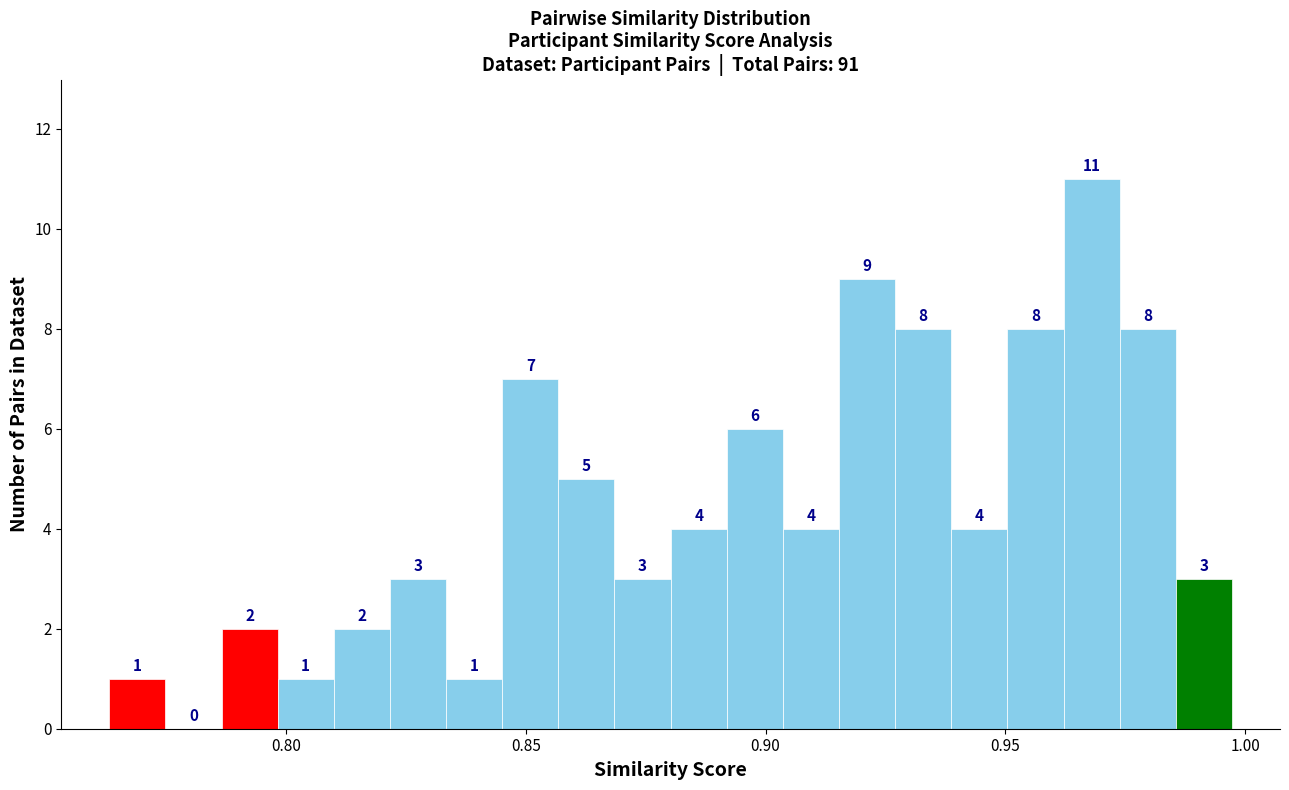

Read against the x-axis, roughly where is the centre of the tallest bar?

0.970